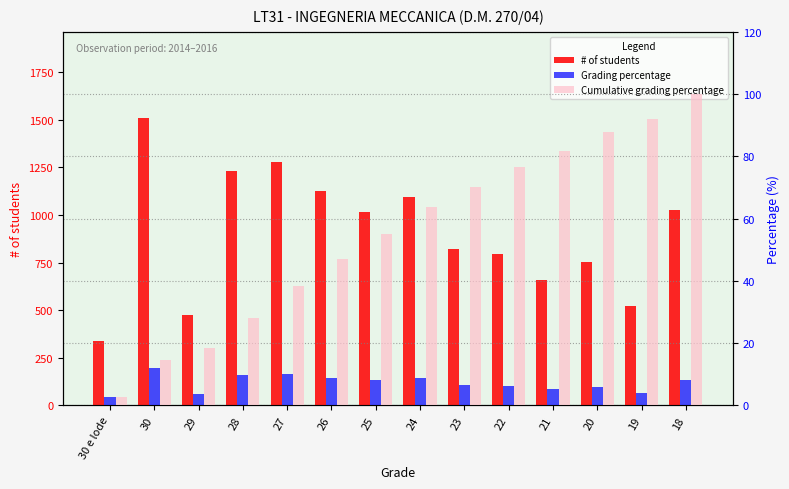

What is the difference between the second highest and minimum values in the Cumulative grading percentage series?

89.2